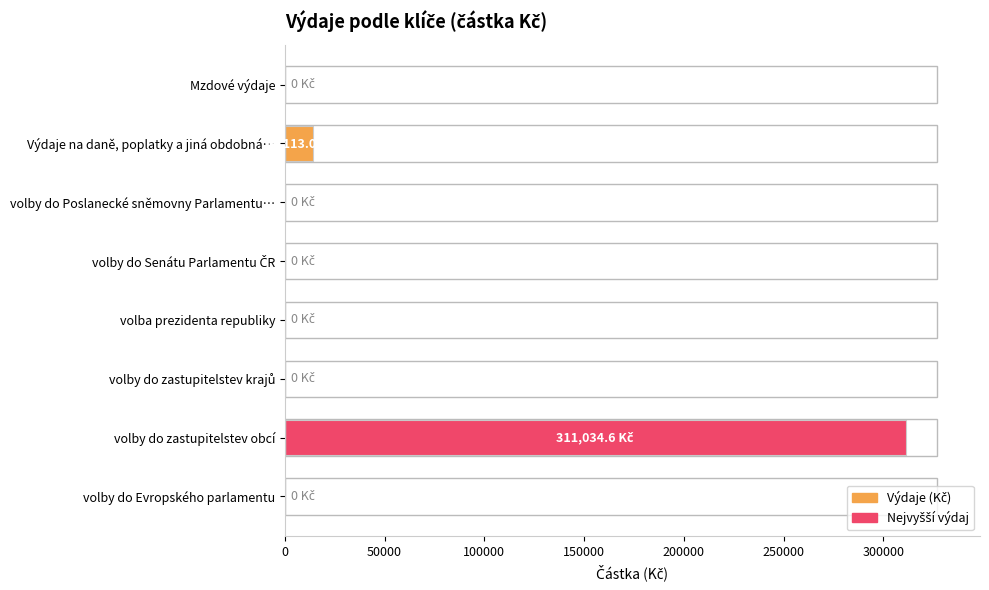

Count the number of categories in the chart.

8